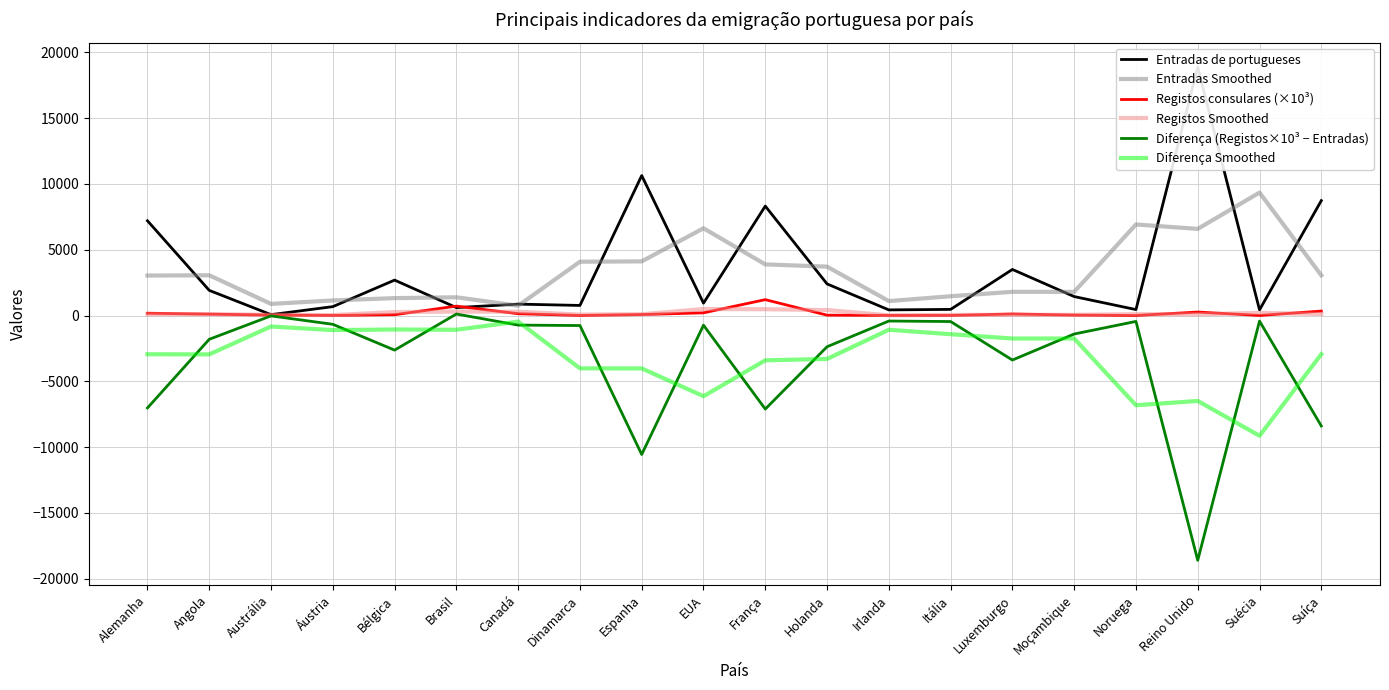

What is the difference between the second highest and second lowest values in the Entradas de portugueses series?

10210.0